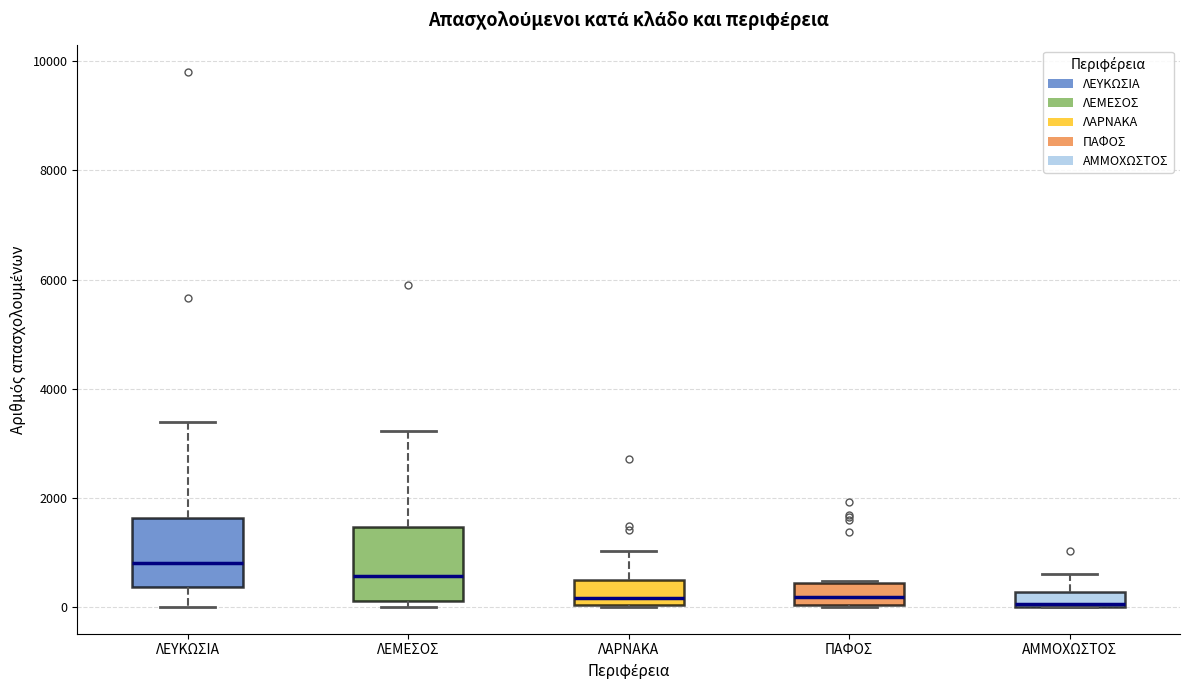

Where is the upper edge of the box for ΛΕΜΕΣΟΣ on the y-axis? The values are not printed on the chart, so give them approximately, as read against the axis.

1400